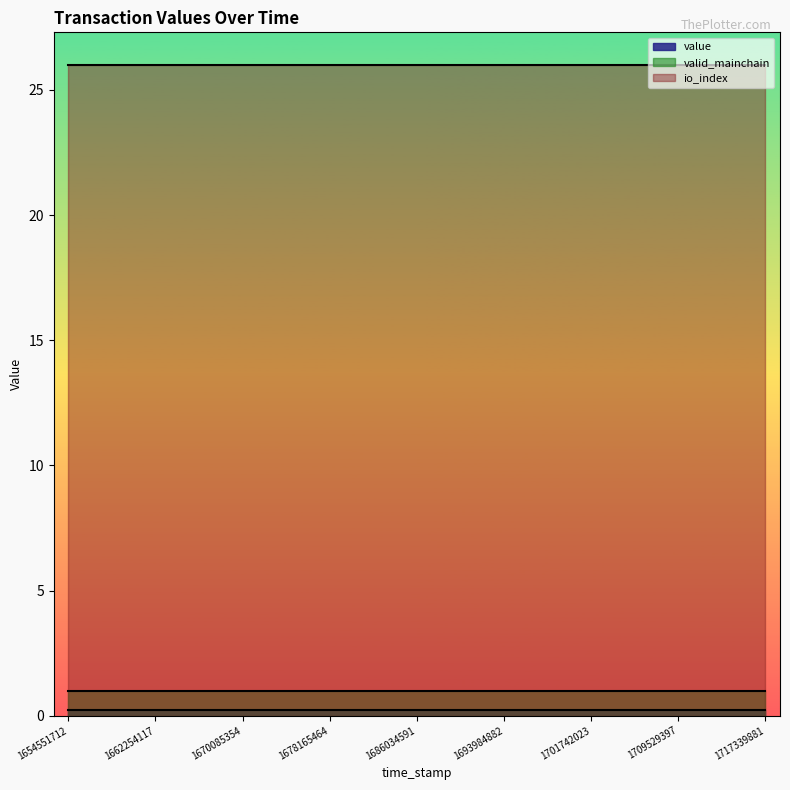

Rank the series at 1691326237 from highest to lowest value.

io_index, valid_mainchain, value